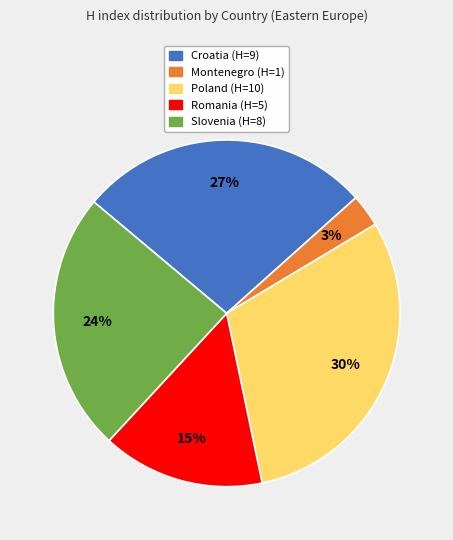

How many slices are in this pie chart?

5